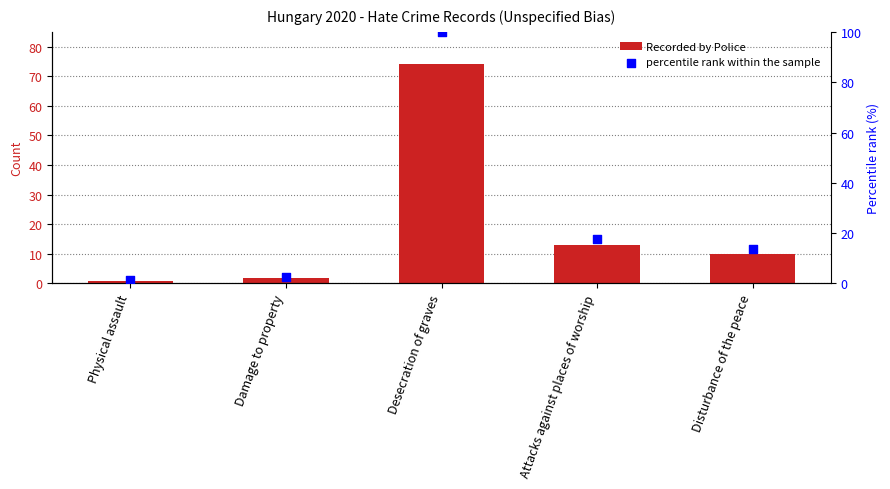

At which category is the sum across all series the highest?

Desecration of graves